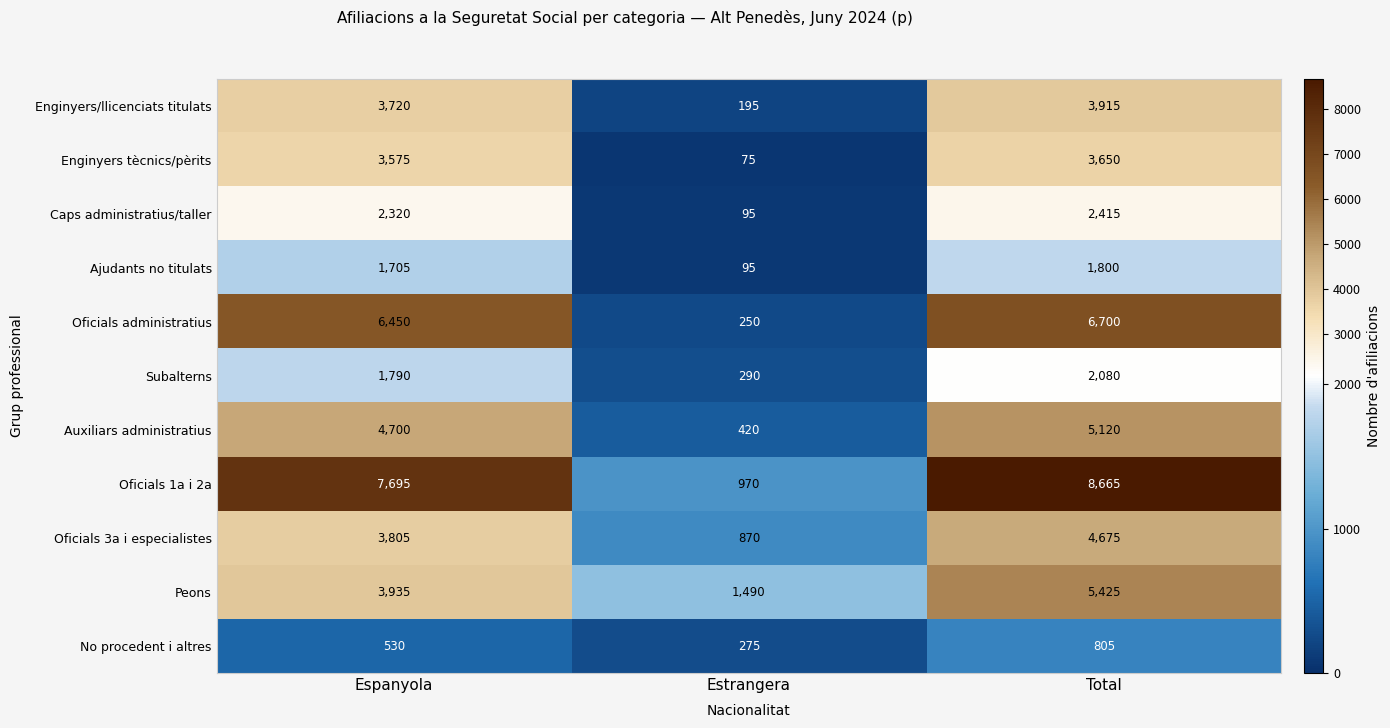

True or false: Oficials administratius has a value of 11480 at Total.

False